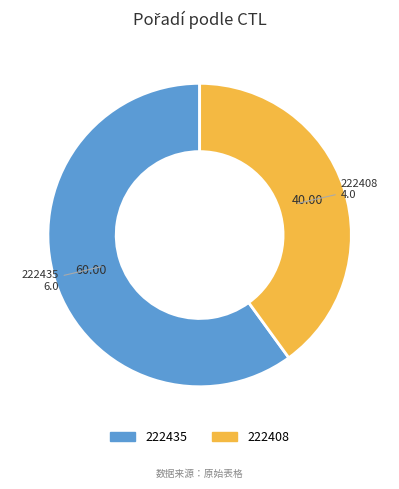

How many slices are in this pie chart?

2